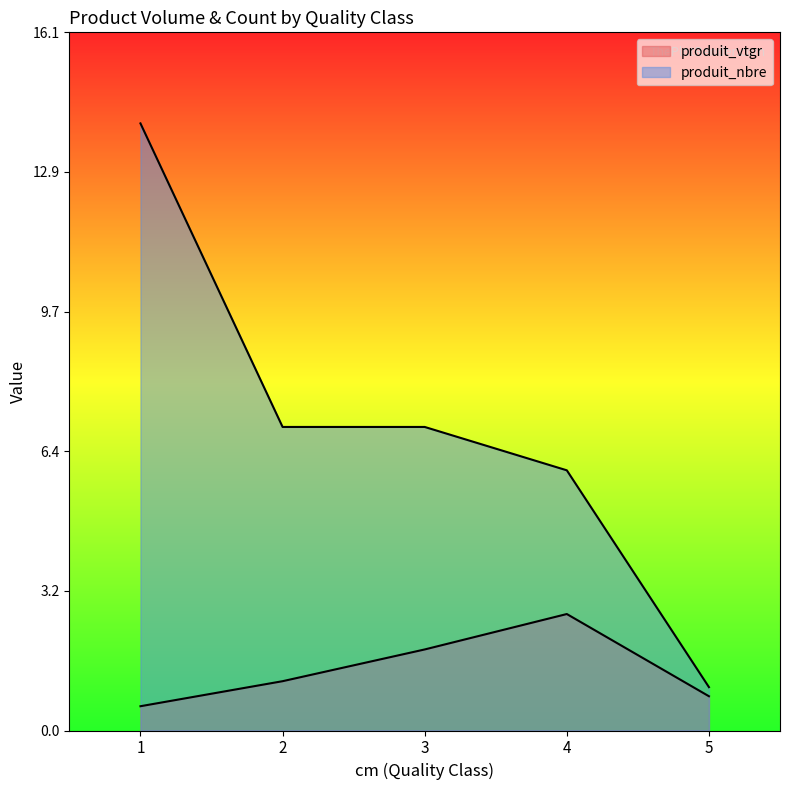

List the labels in order of produit_nbre value, smallest first.

5, 4, 2, 3, 1